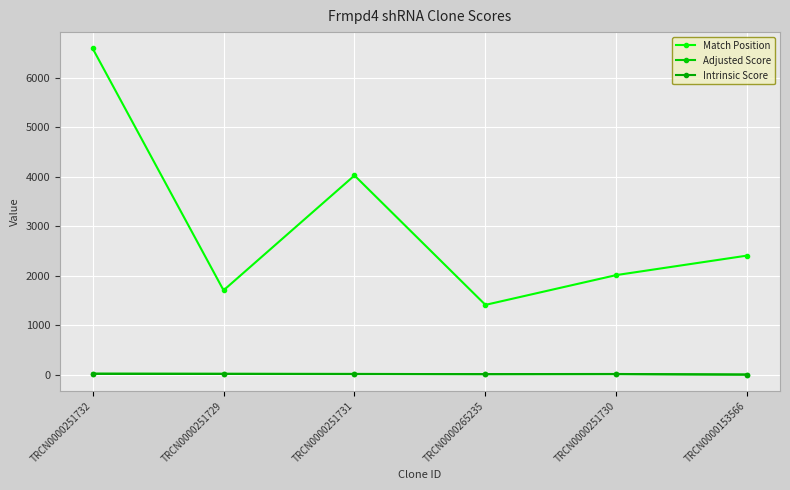

At which label does Adjusted Score reach its peak?

TRCN0000251732